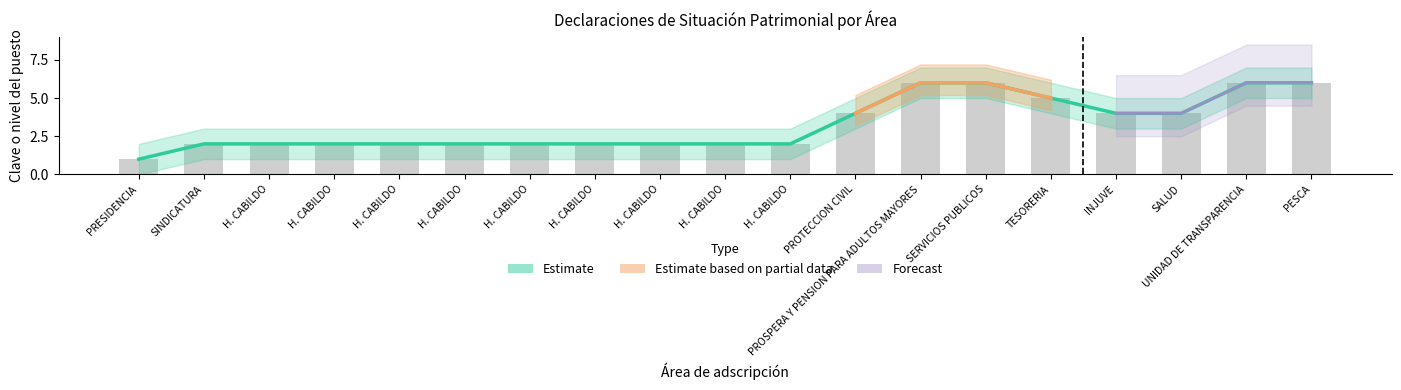

What is the sum of the Estimate values at H. CABILDO and H. CABILDO?

4